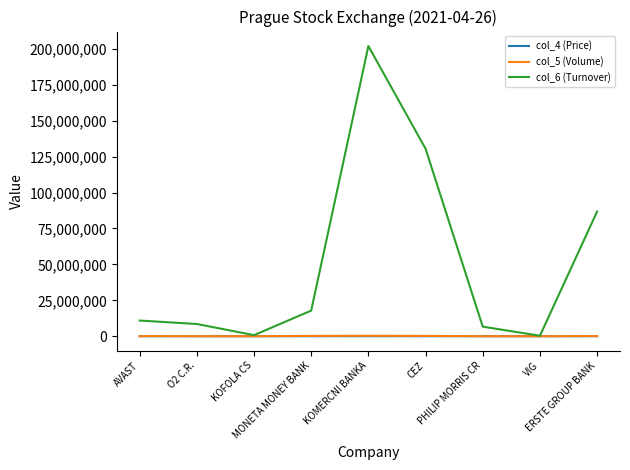

What is the spread (max minus min) of values at CEZ?

130447372.0